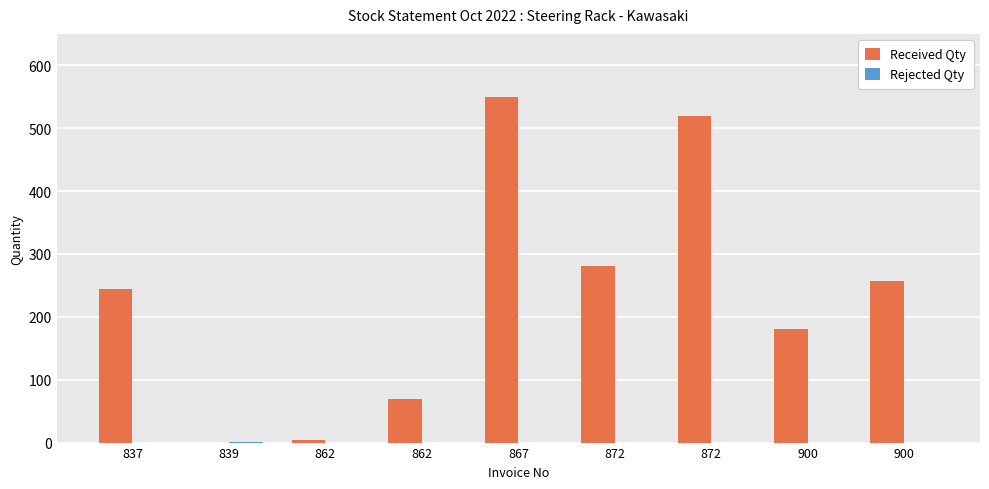

Count the number of categories in the chart.

9